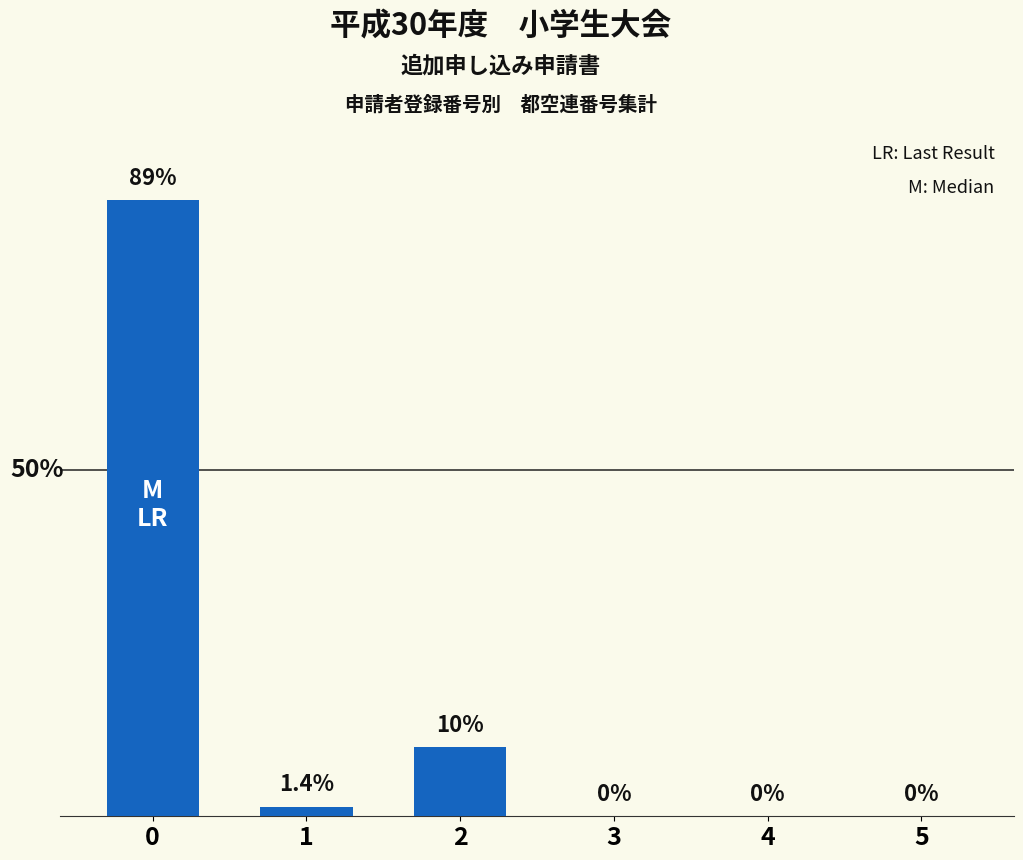

The chart shows a value of 45.6 at 0. True or false?

False